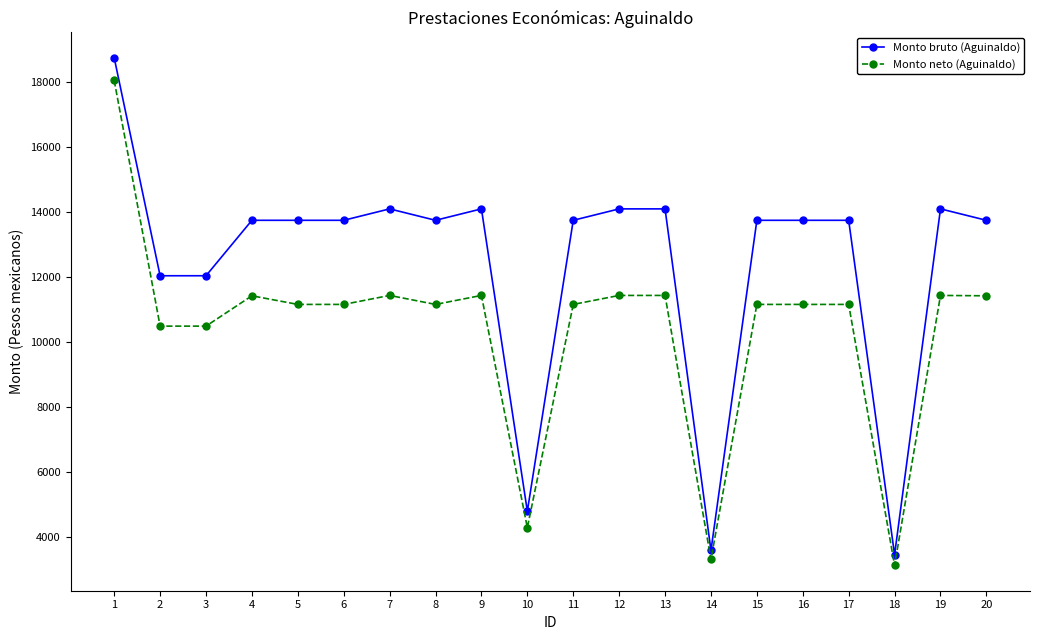

What is the spread (max minus min) of values at 8?

2589.9